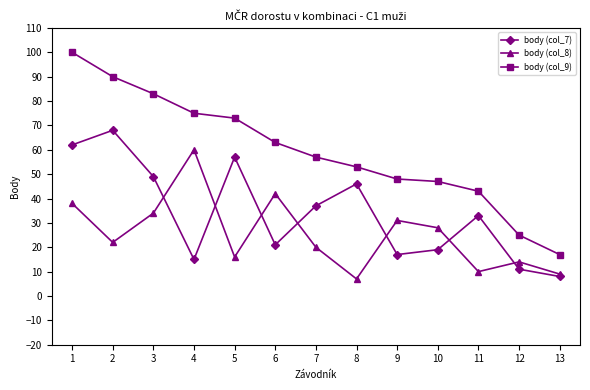

What is the difference between the highest and lowest values at 11?

33